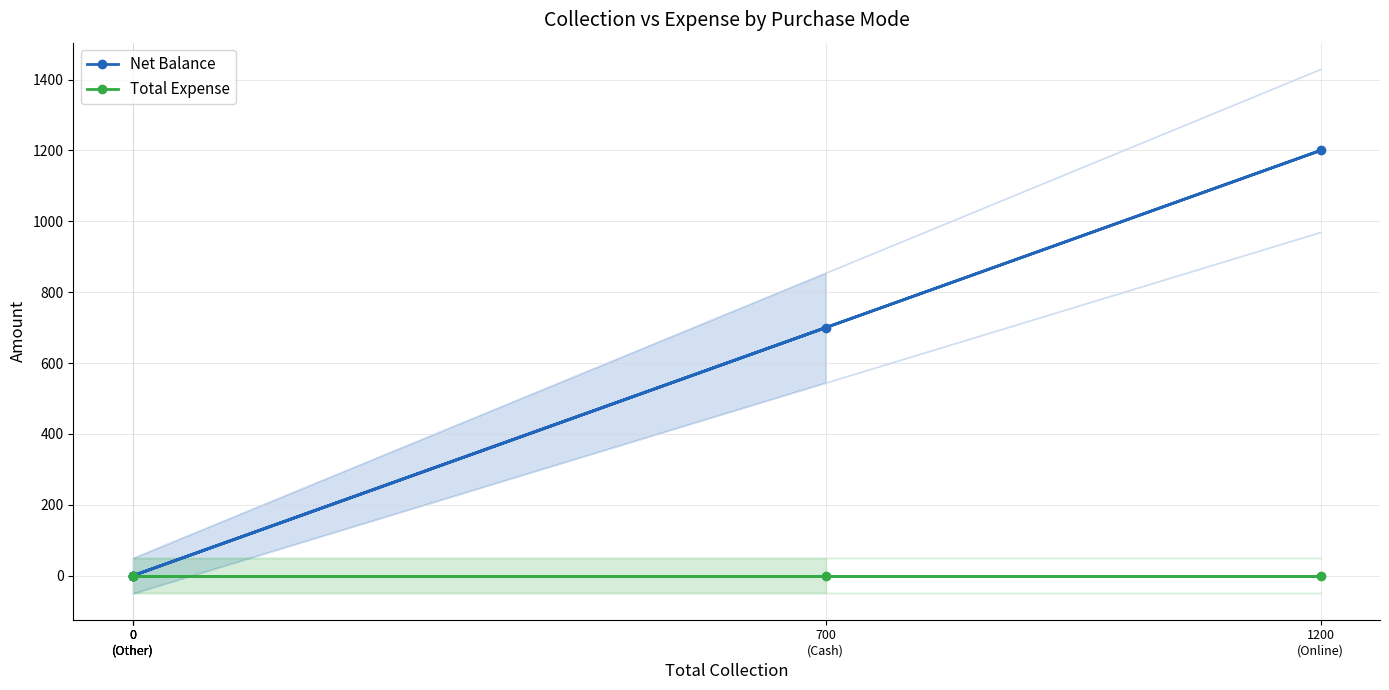

At which label does Total Expense reach its minimum?

700
(Cash)